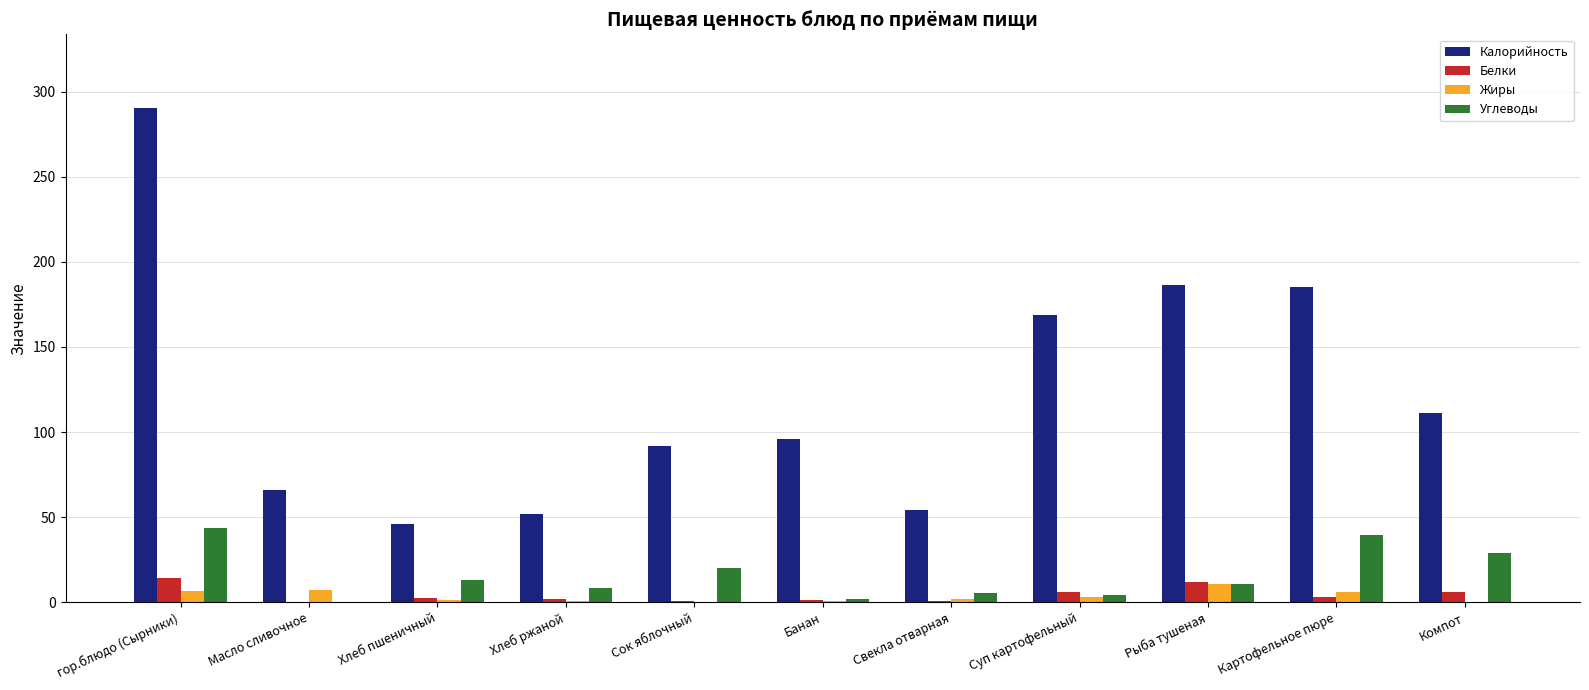

Between Хлеб ржаной and Банан, which series saw the biggest shift?

Калорийность